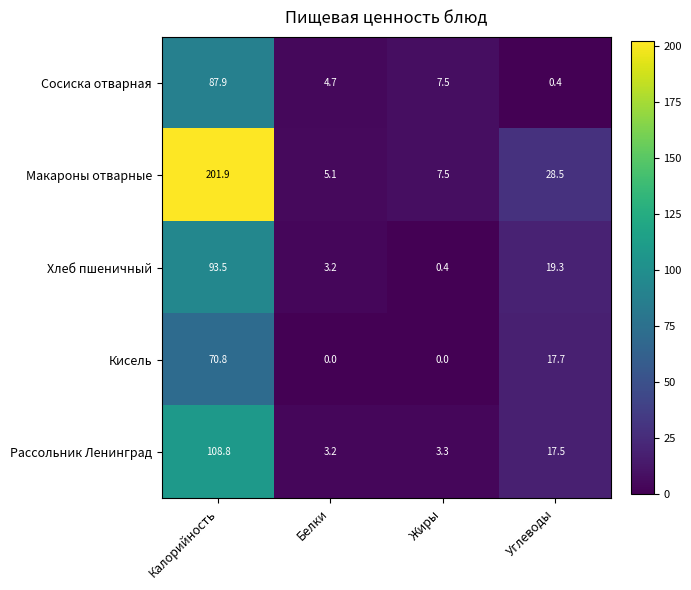

The Сосиска отварная series shows 0.4 at Углеводы. True or false?

True